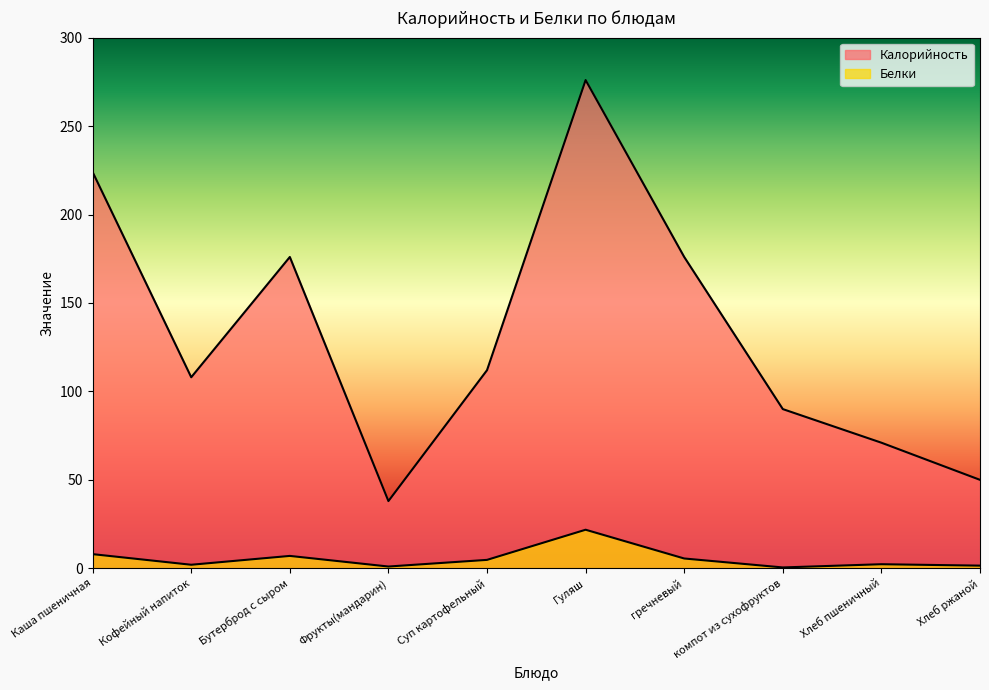

At which label does Белки first exceed 4?

Каша пшеничная